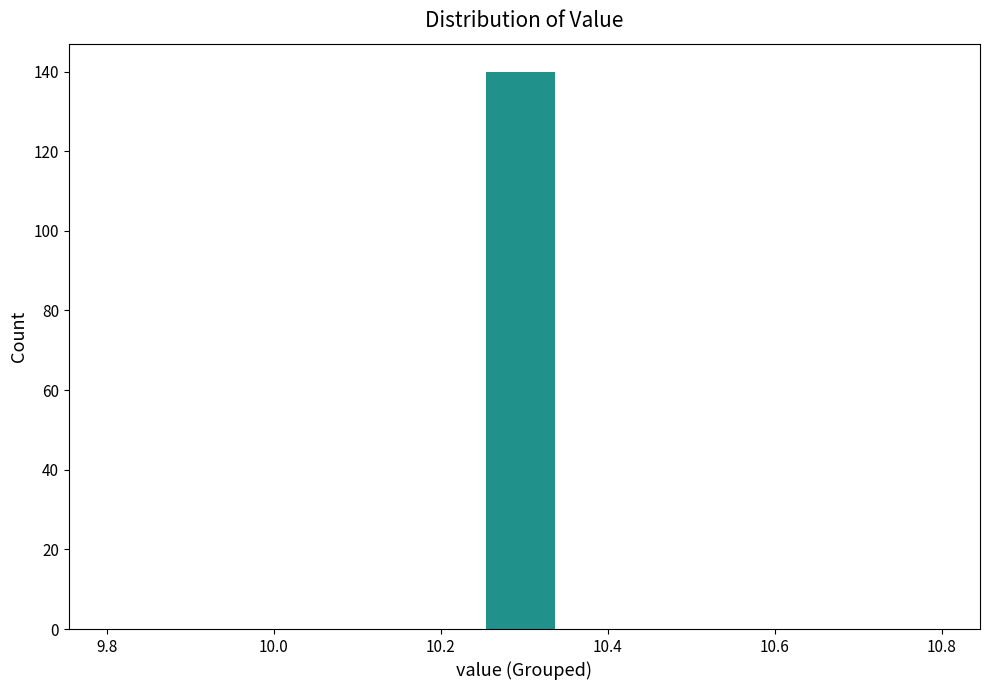

How tall is the bar that spans 10.26 to 10.34 on the x-axis? Neither the bar edges nor the heights are printed on the chart, so give them approximately, as read against the axes.

140